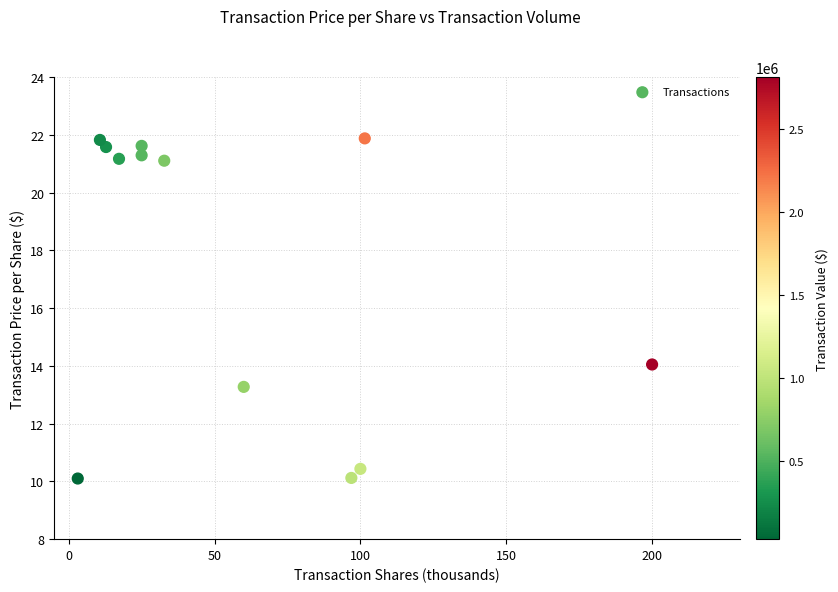

What is the range of Y values (max minus min)?

11.8